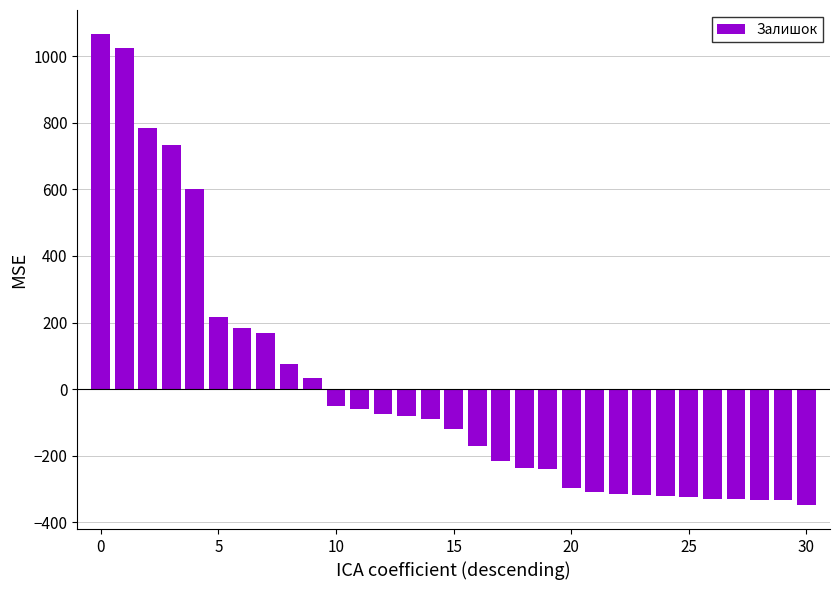

What is the maximum value shown in the chart?

1067.8